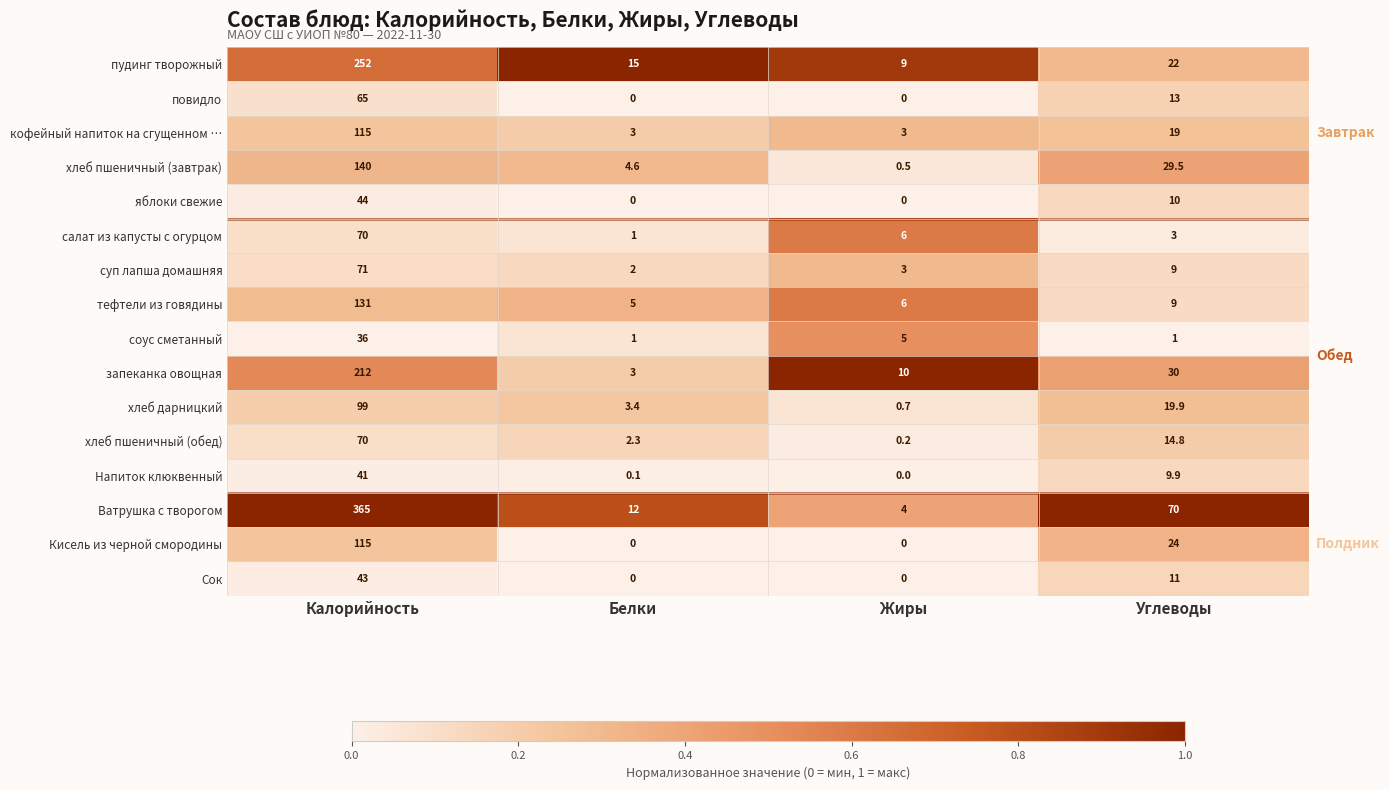

Is it true that хлеб дарницкий equals 1.6 at Белки?

False